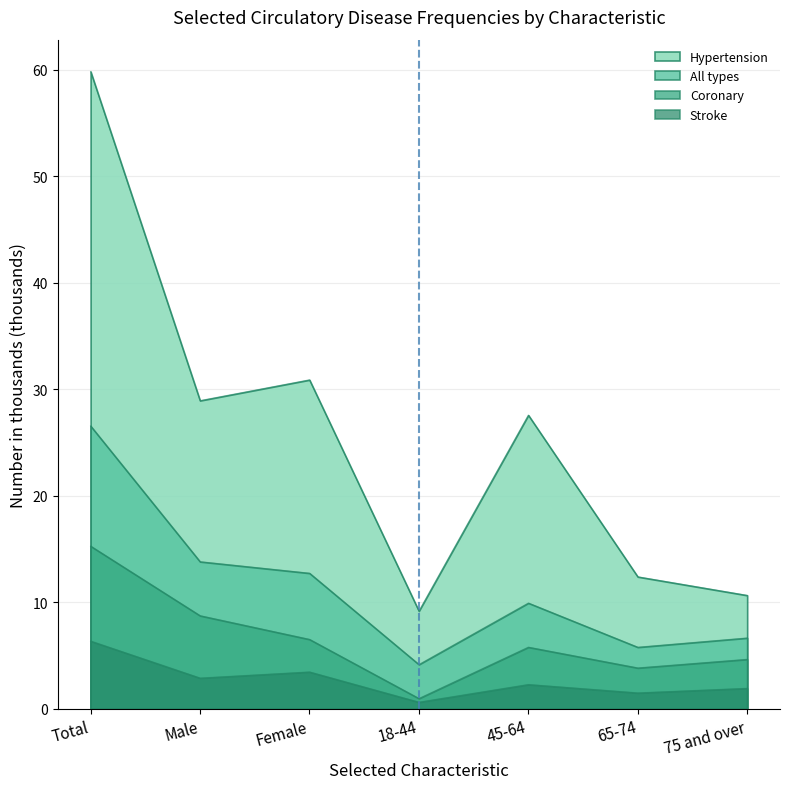

What is the maximum value shown in the chart?

59.8